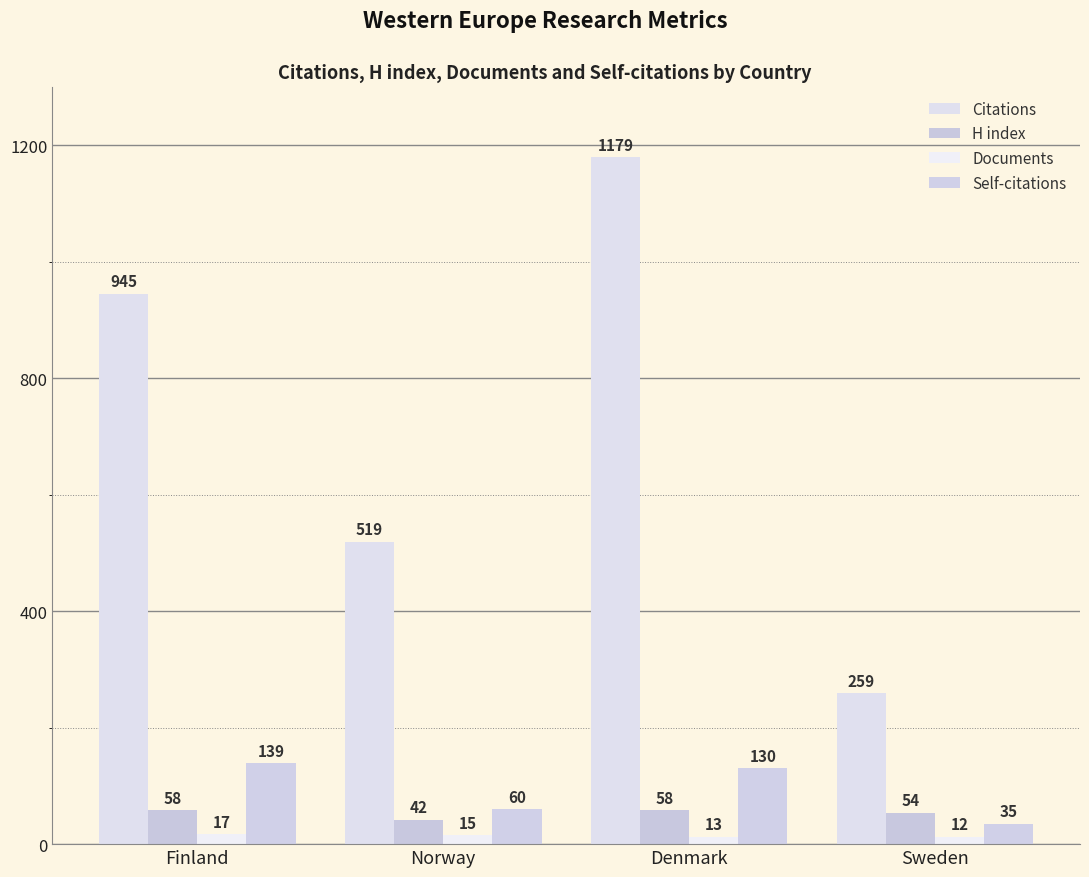

Which category has the highest value in the Self-citations series?

Finland